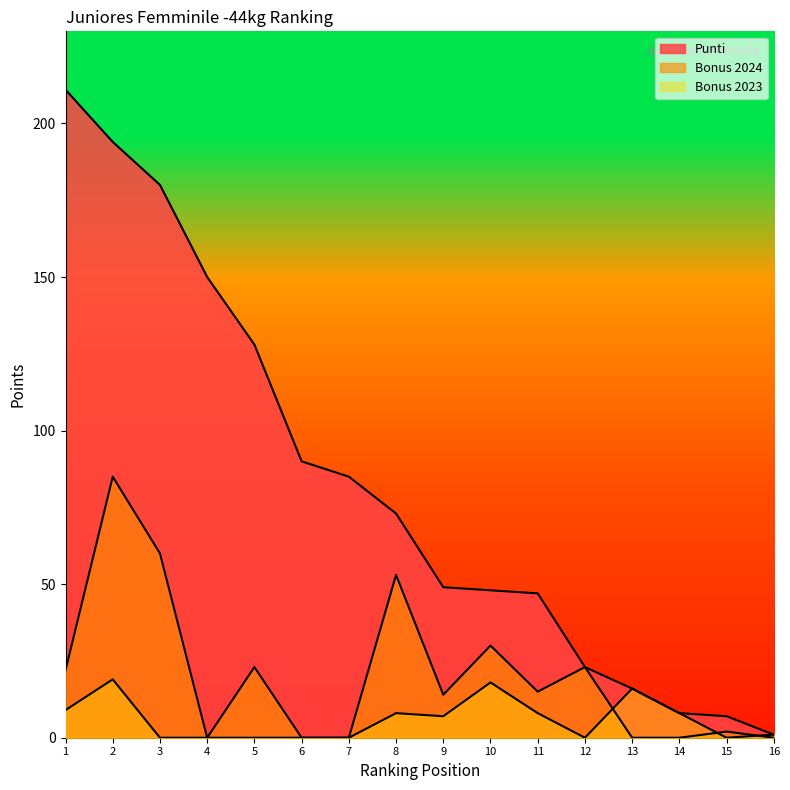

How many values in the Punti series are below 73?

8